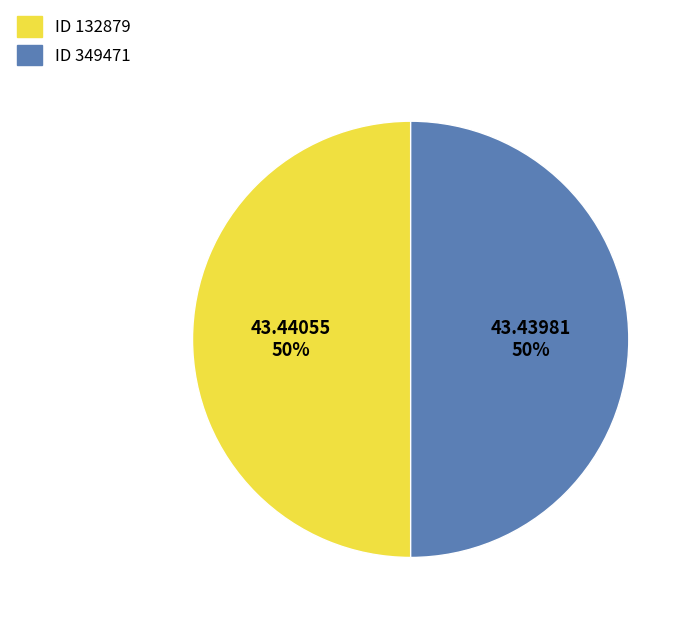

To the nearest percent, what is the average slice percentage?

50%